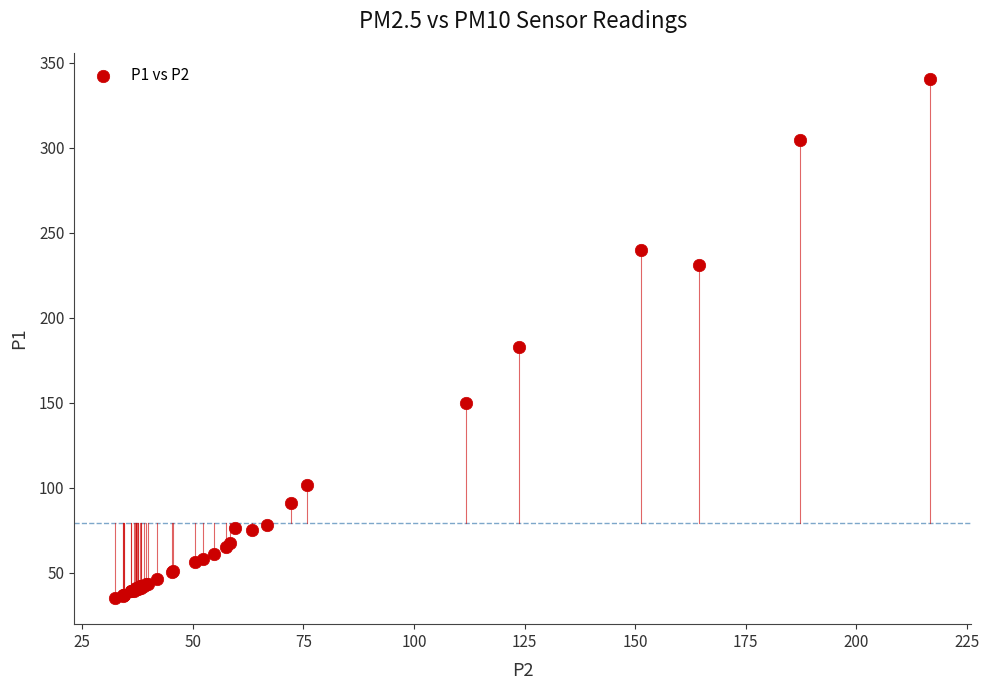

What Y value in the scatter plot is closest to 187?

183.1